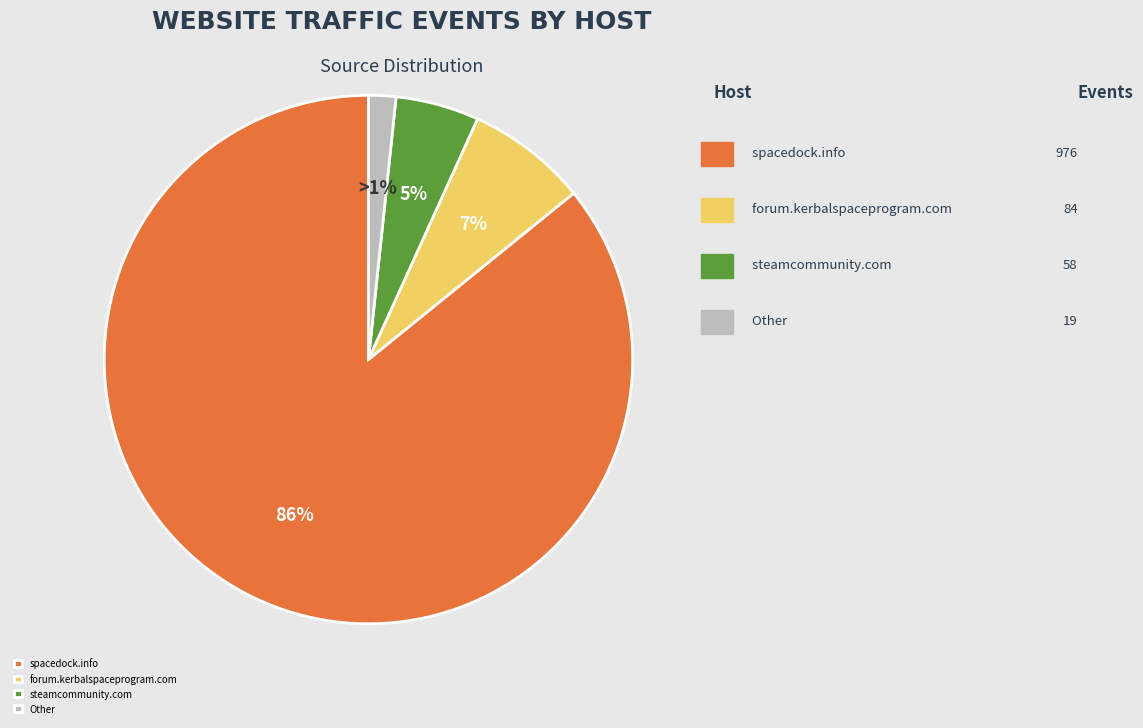

Does spacedock.info account for over 50% of the chart?

Yes